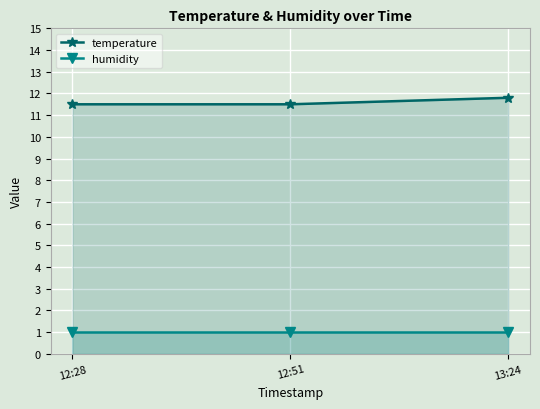

True or false: humidity has a value of 1.0 at 13:24.

True